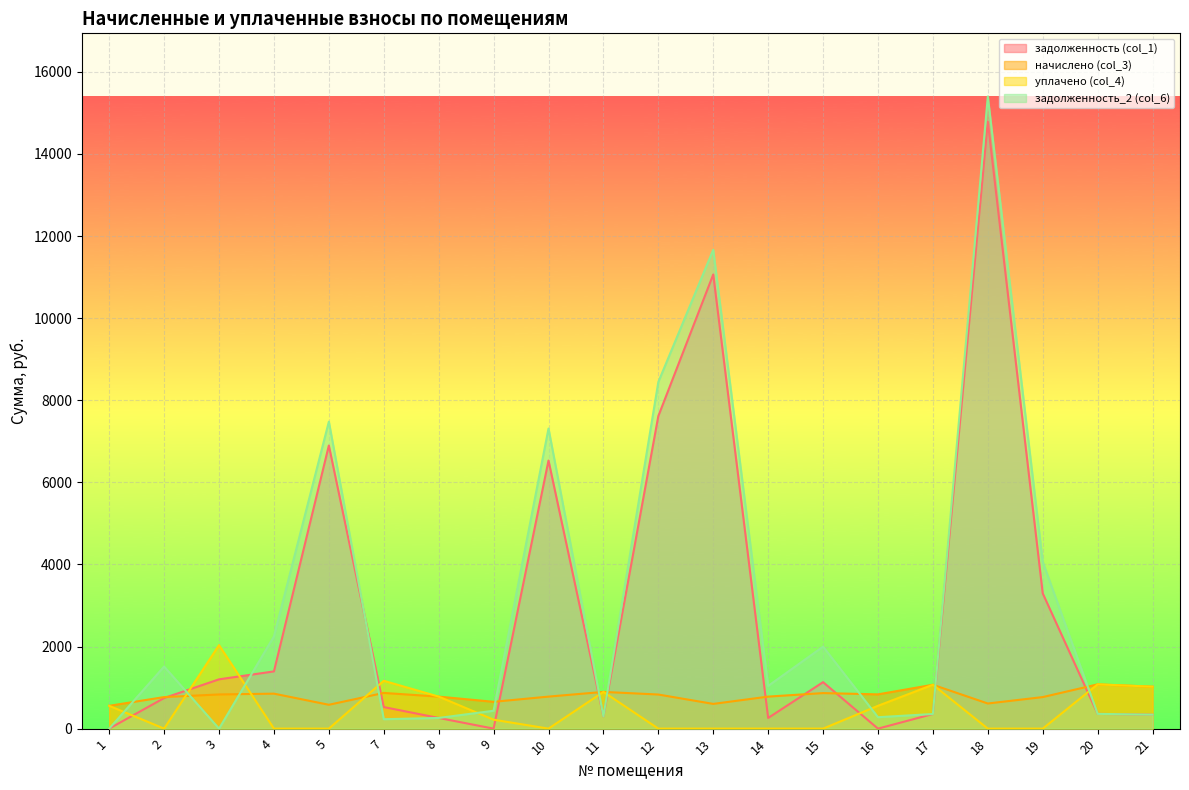

What is the value of the уплачено (col_4) point at the 1st from the left?

555.8